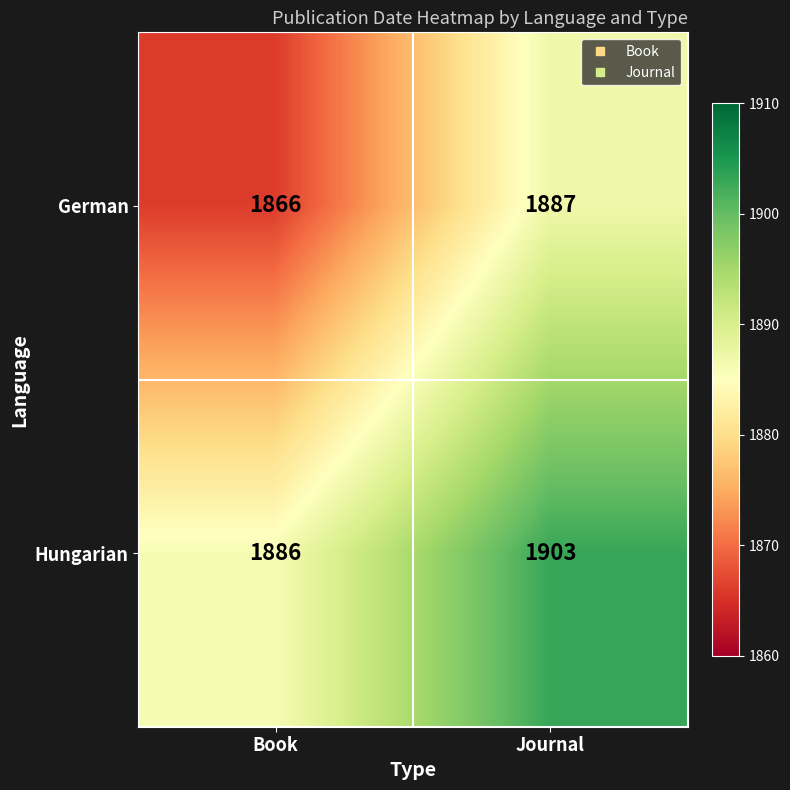

How many series are shown in this chart?

2